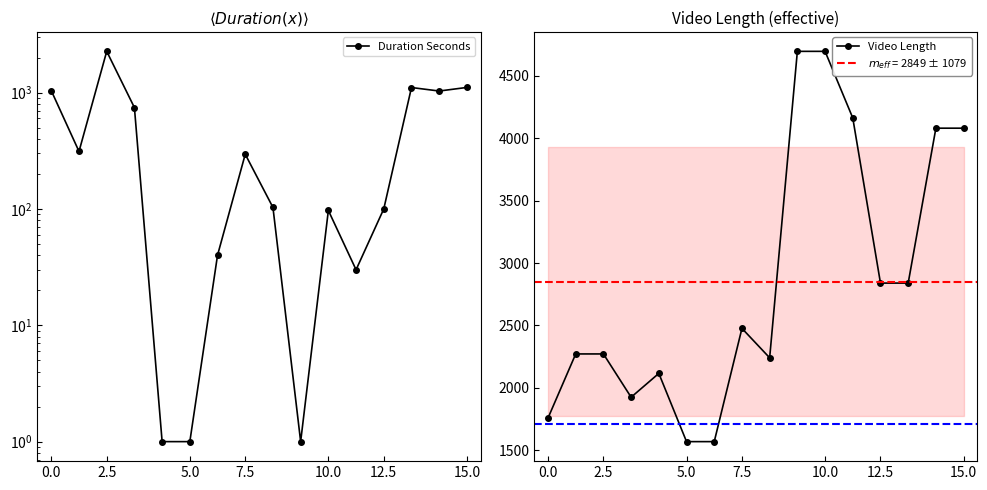

How many lines are shown in the chart?

2